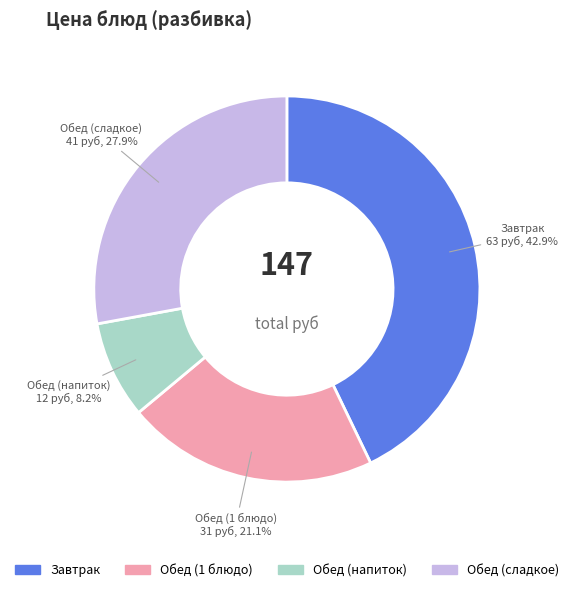

How many slices are in this pie chart?

4